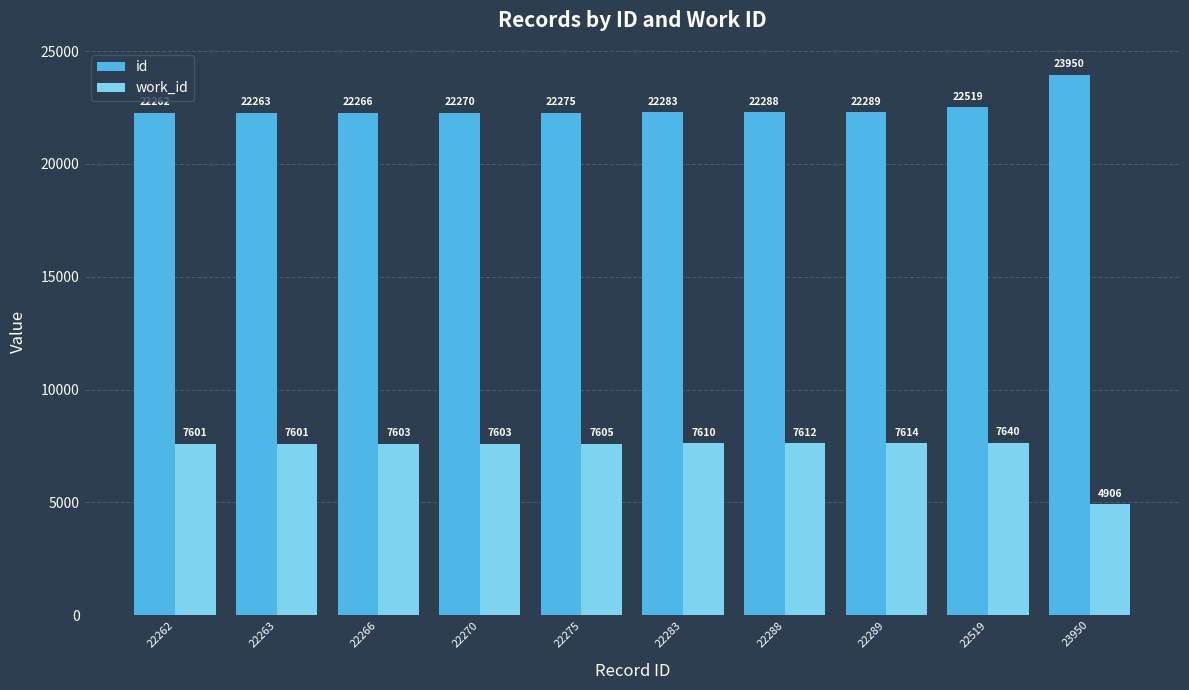

Which series has the largest range (max minus min)?

work_id